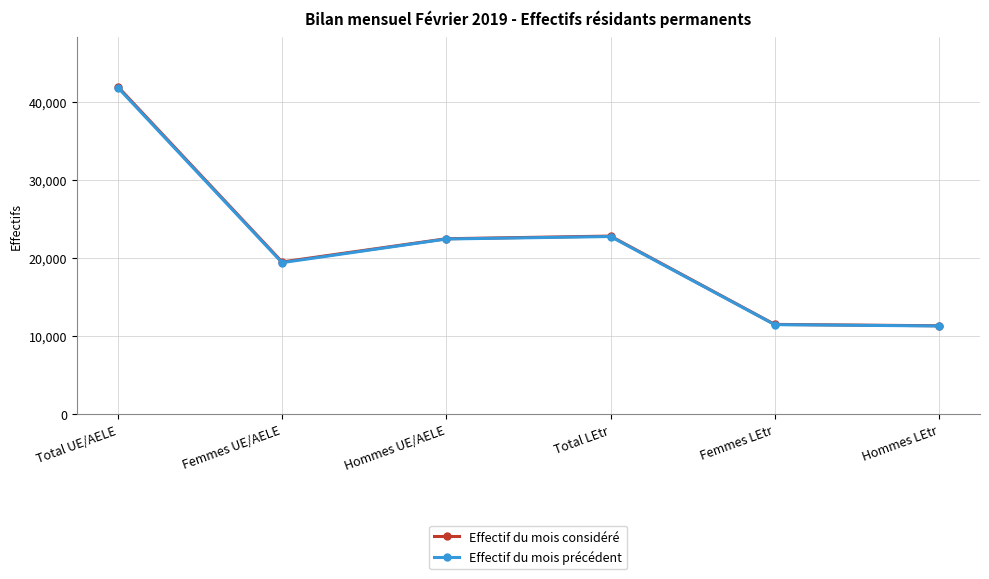

What is the label of the 5th point from the left?

Femmes LEtr